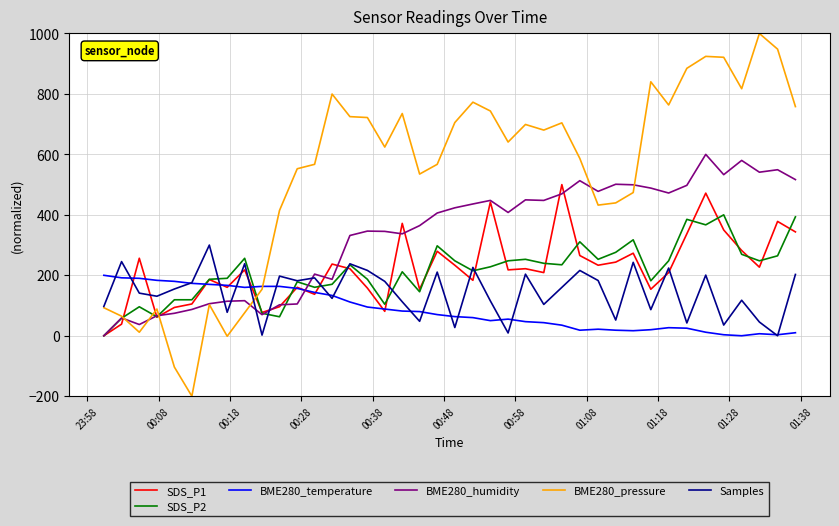

Which series has the largest range (max minus min)?

BME280_pressure